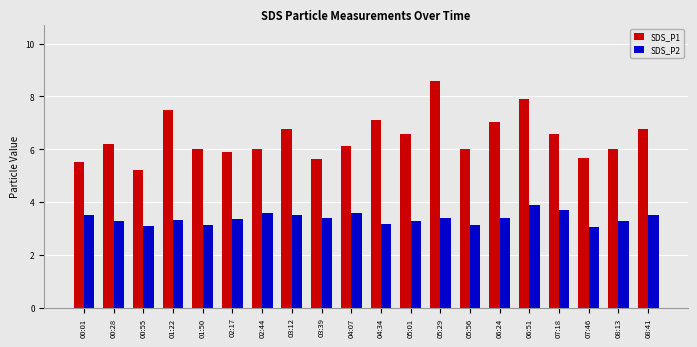

What is the value of the SDS_P2 bar at the 18th from the left?

3.1